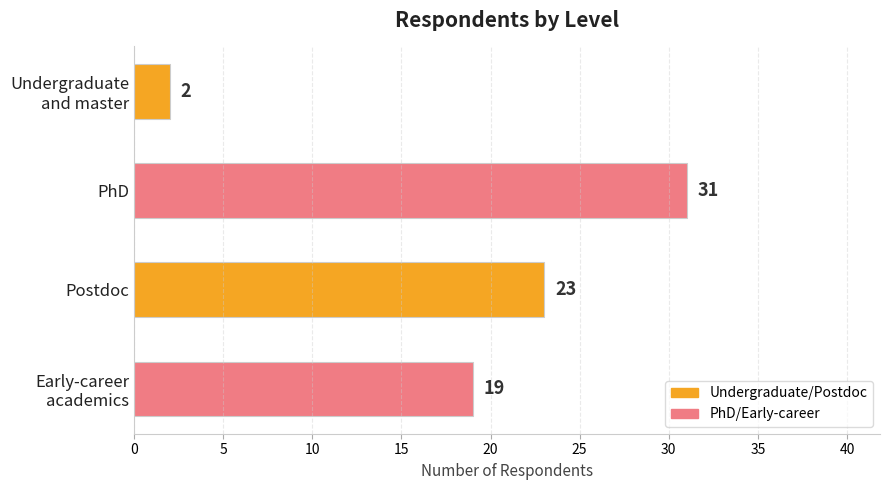

What is the minimum value shown in the chart?

2